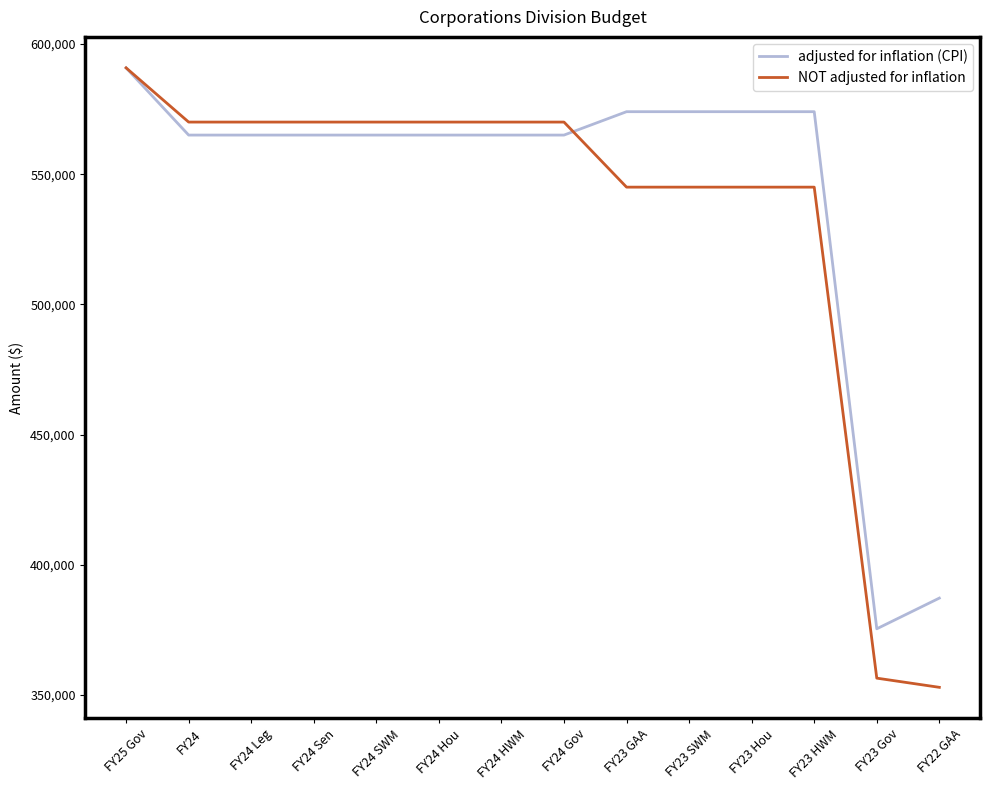

At which label does adjusted for inflation (CPI) first exceed 565045?

FY25 Gov